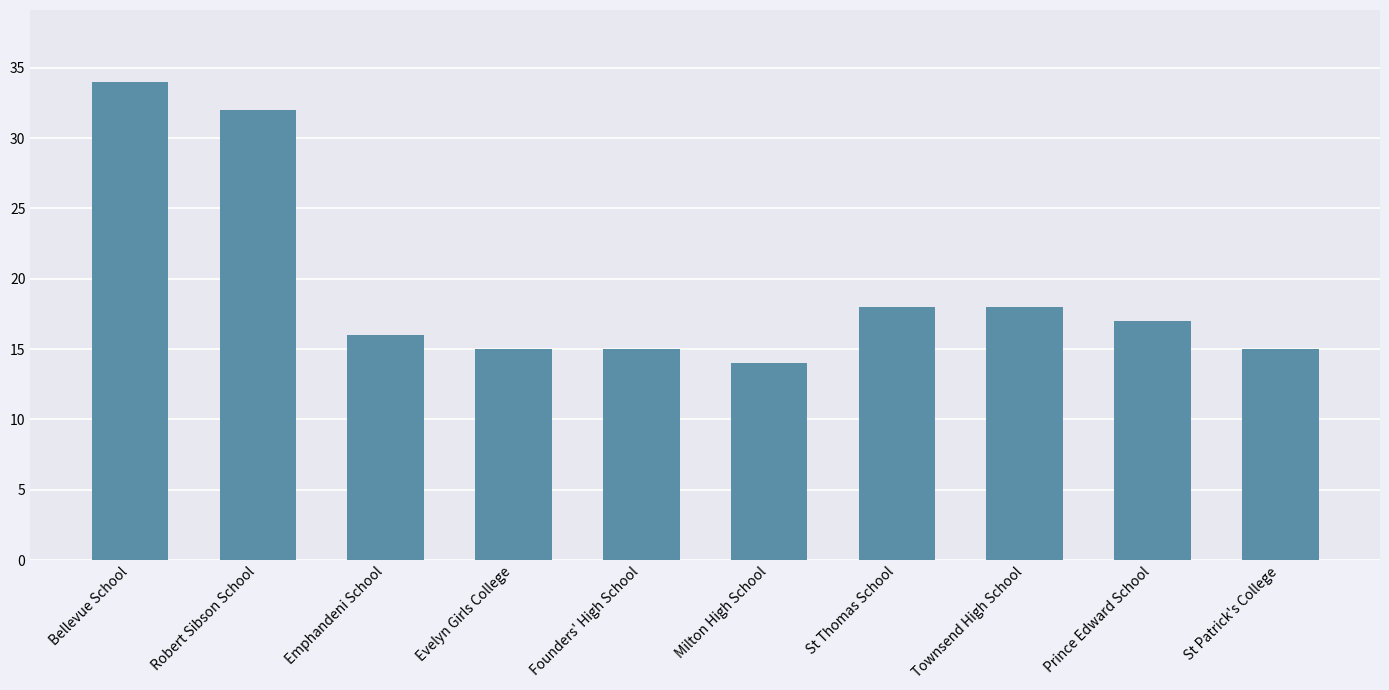

What is the label of the 2nd bar from the left?

Robert Sibson School